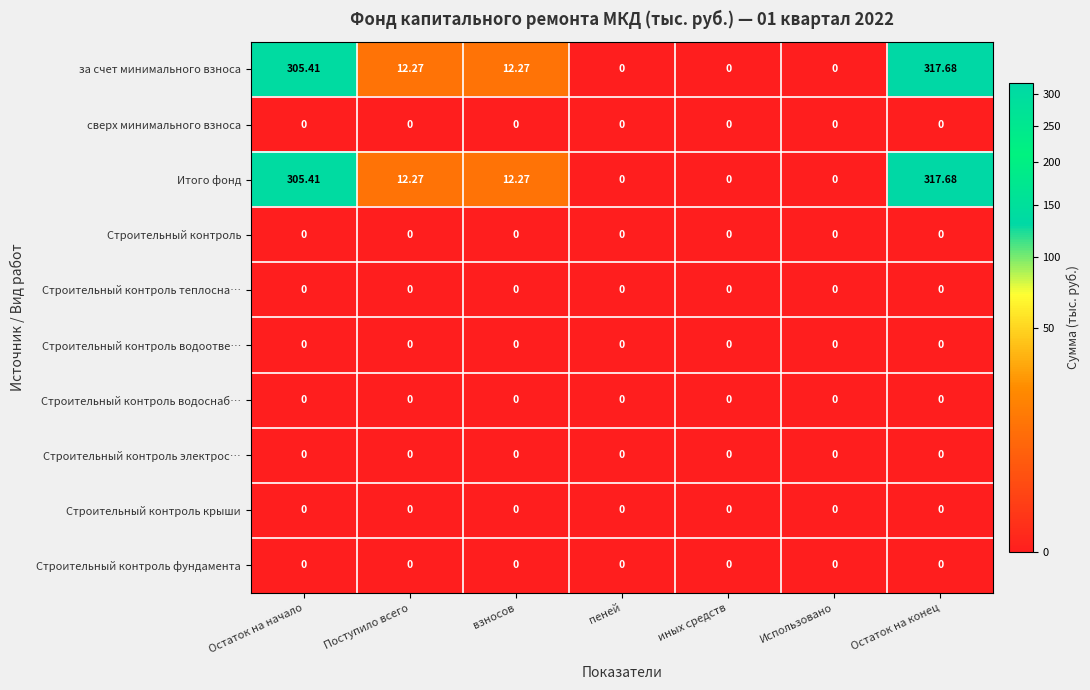

At which category is the sum across all series the highest?

Остаток на конец